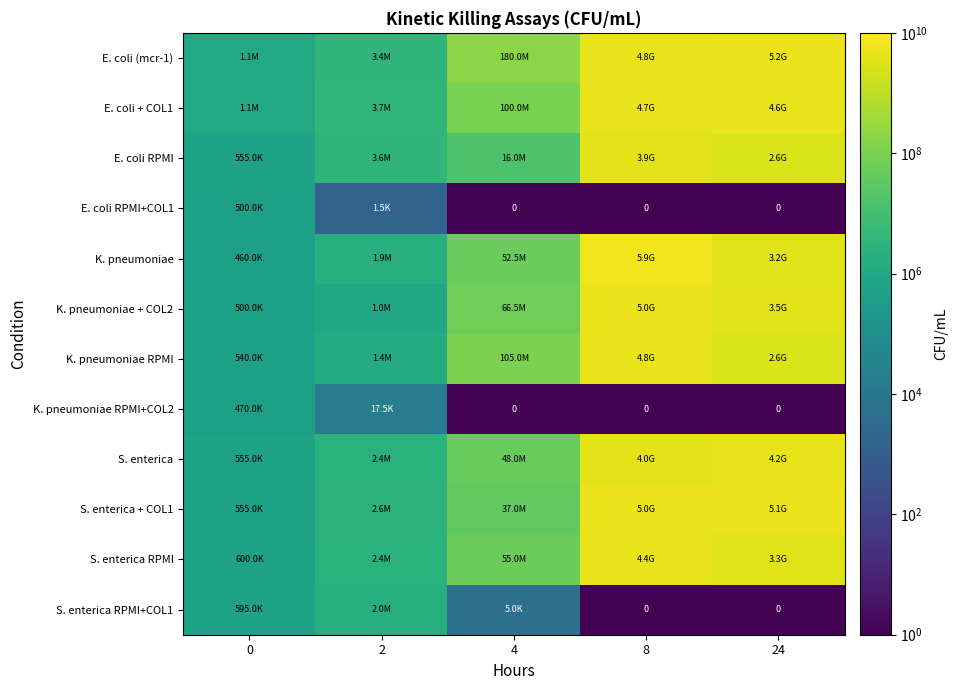

What is the difference between the maximum and minimum values in the E. coli RPMI series?

3899445000